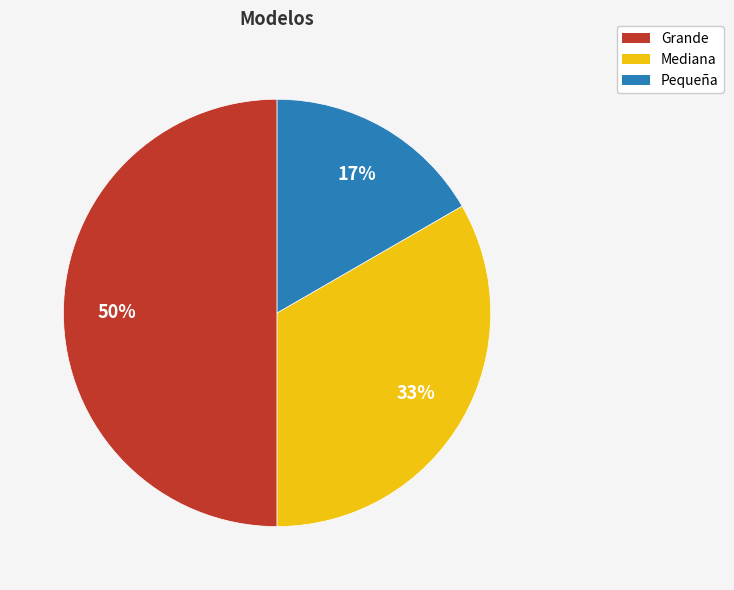

What is the ratio of the value at Pequeña to the value at Mediana?

0.5